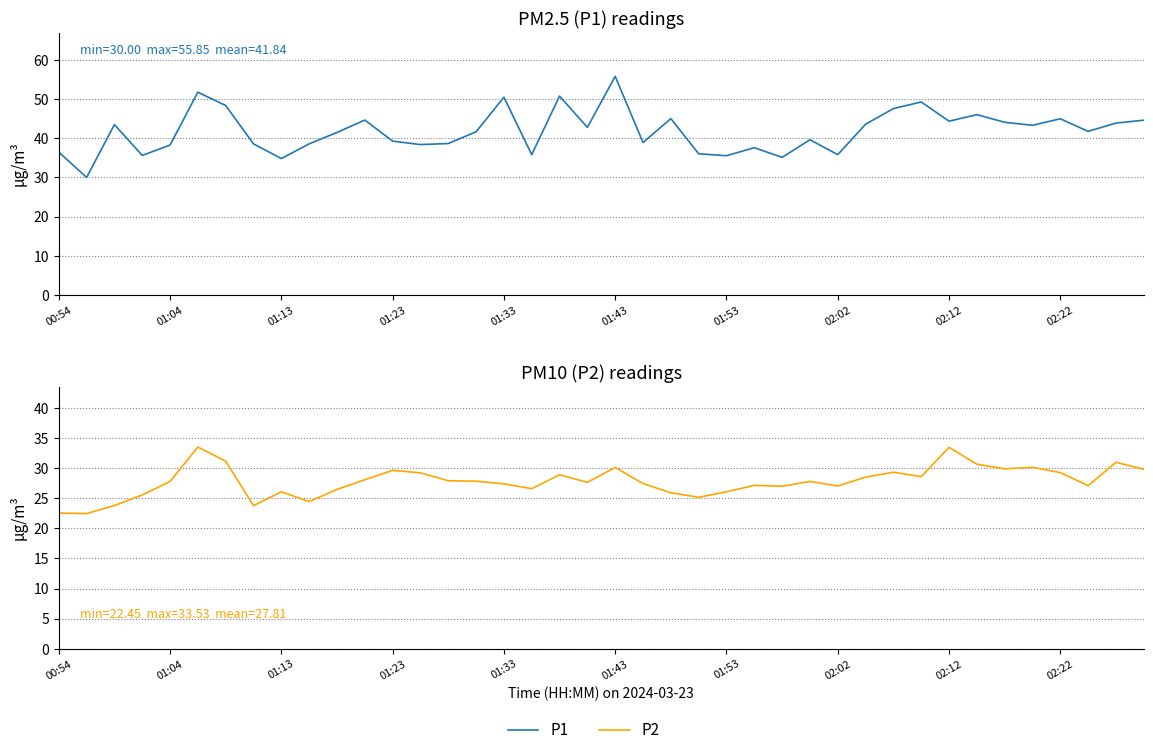

The value of P2 at 19 is 44.5. True or false?

False